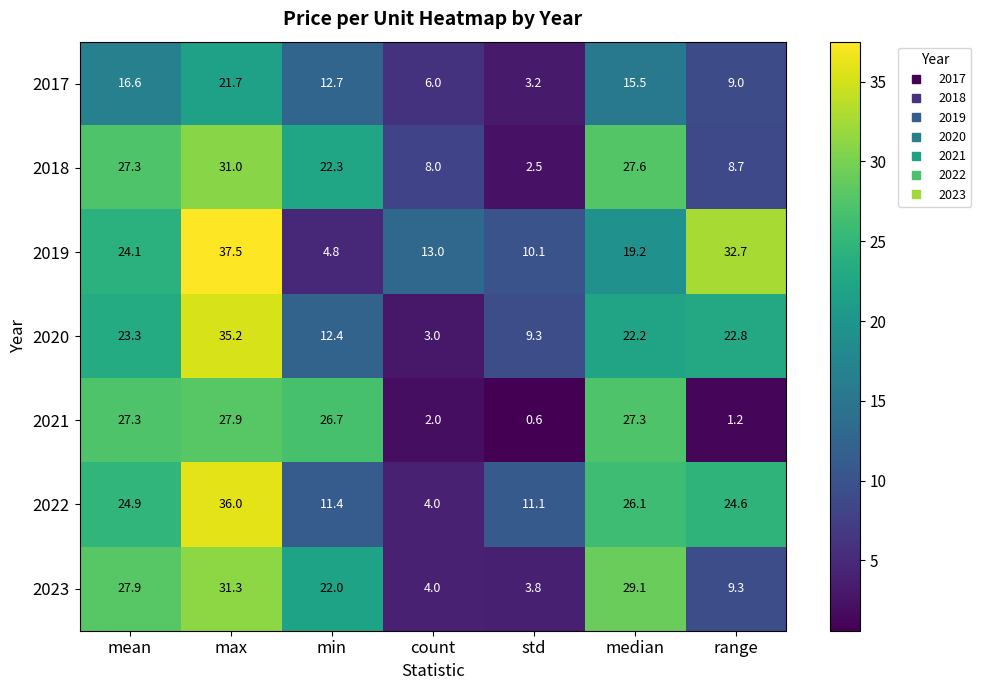

The value of 2018 at median is 27.6. True or false?

True